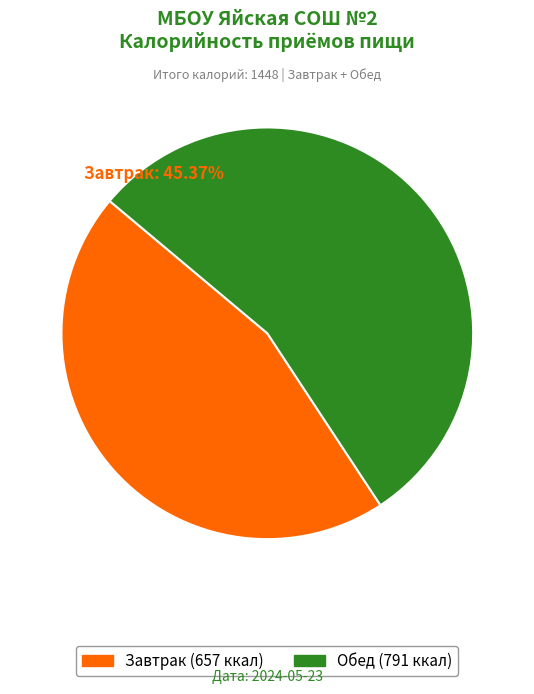

Between Завтрак and Обед, which is larger?

Обед